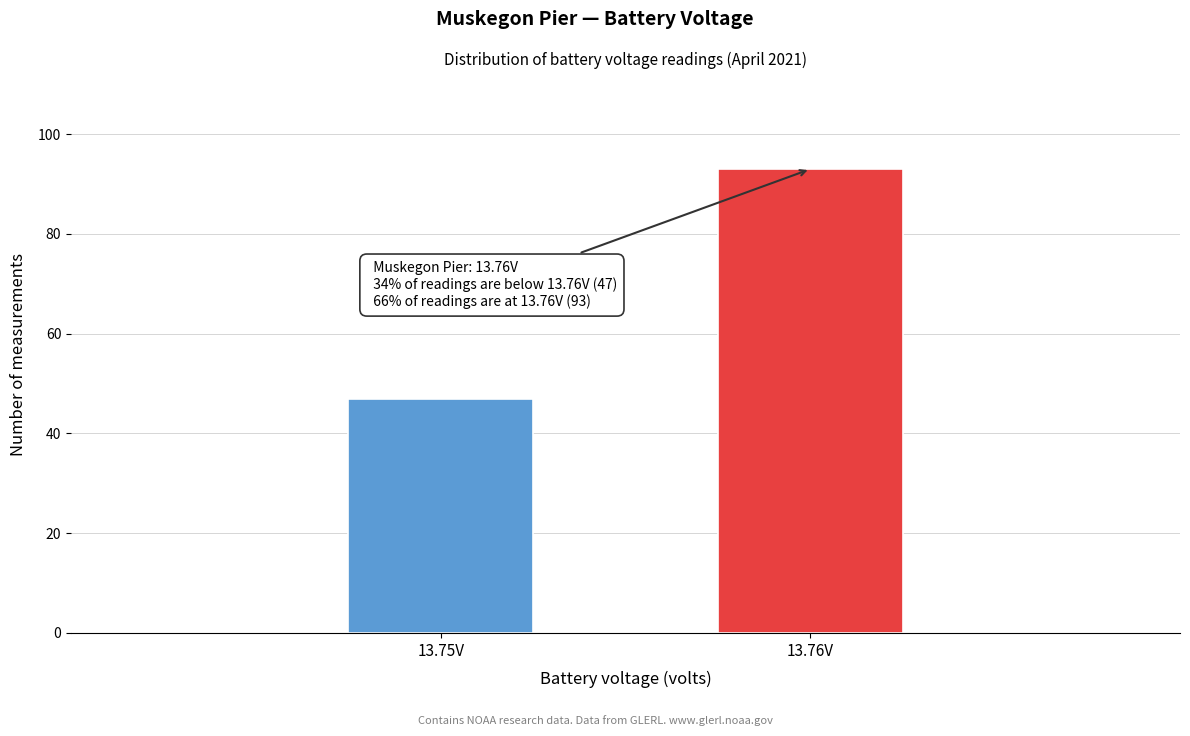

Reading left to right, extract all data points from this chart.

47	93